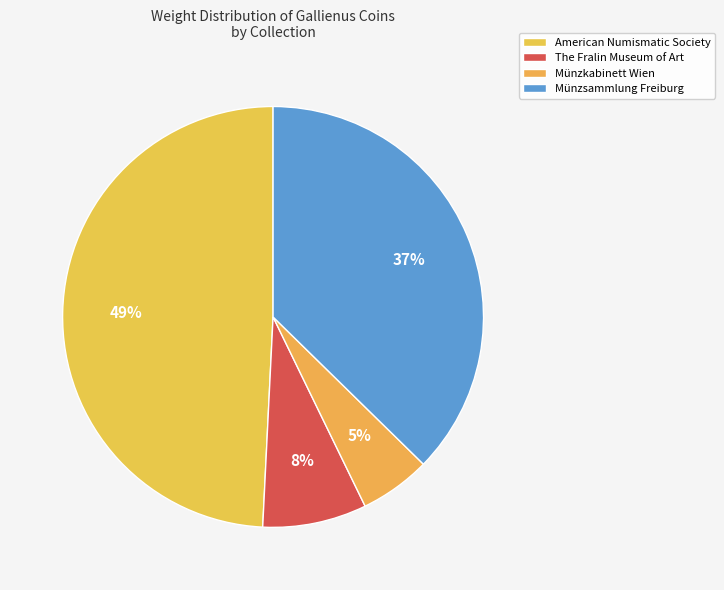

How many slices are in this pie chart?

4